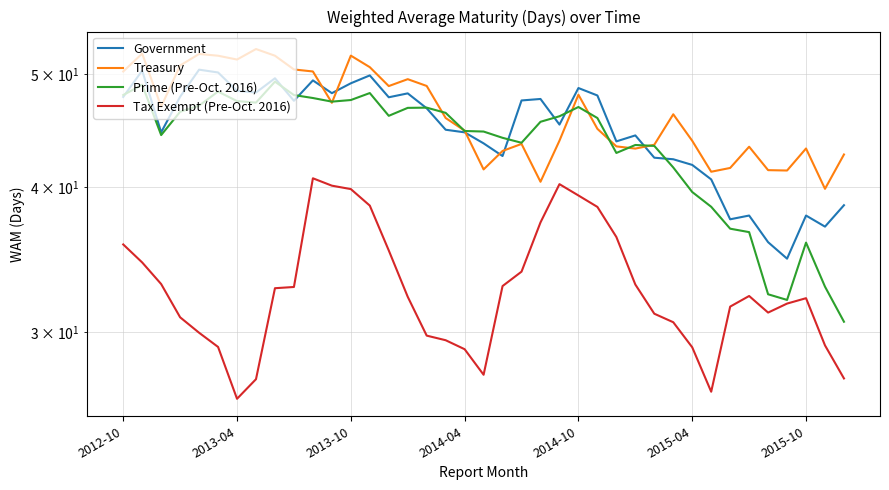

List the series in order of their peak value, highest first.

Treasury, Government, Prime (Pre-Oct. 2016), Tax Exempt (Pre-Oct. 2016)